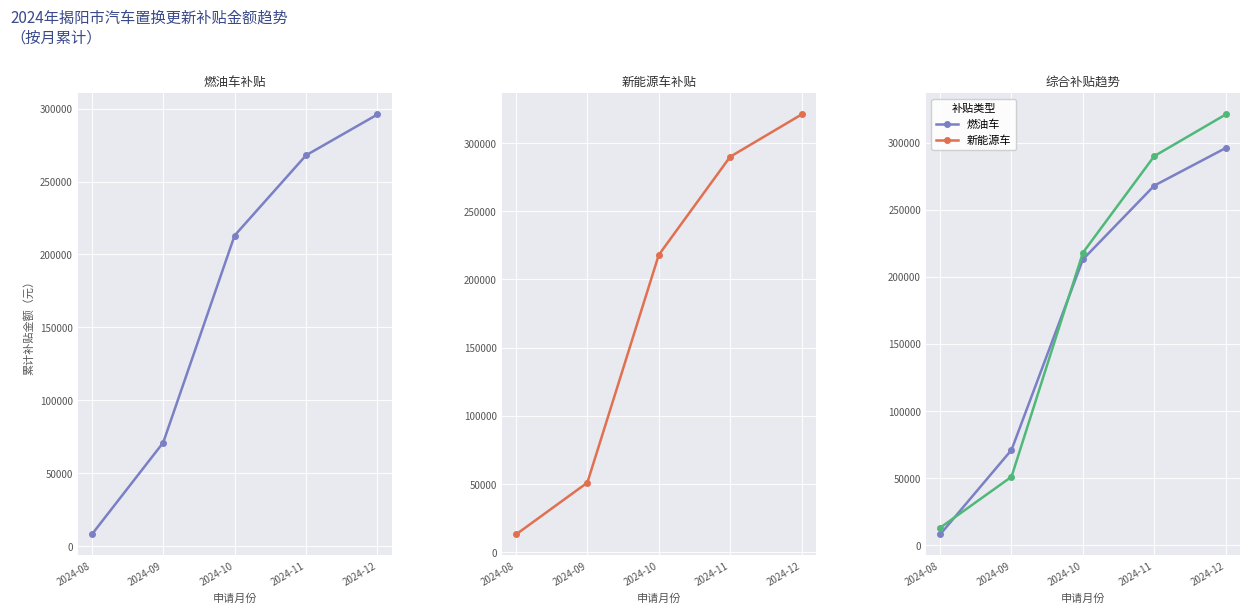

How many intersections are there between 燃油车 and 新能源车?

2